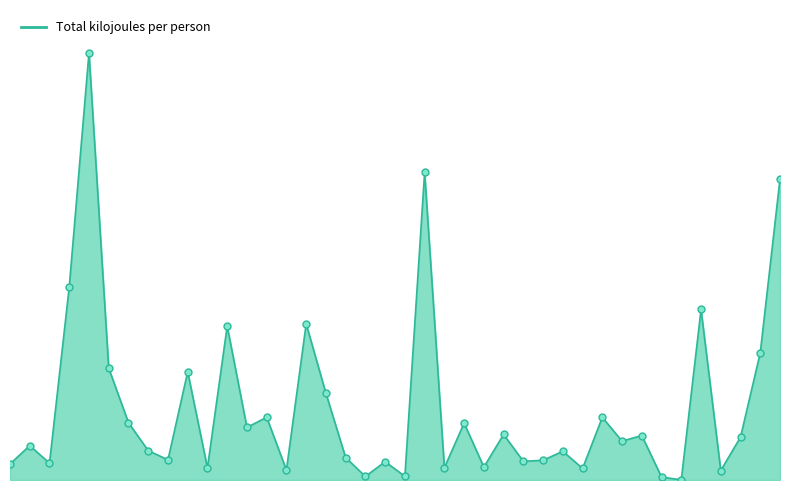

Does the chart have visible grid lines?

No